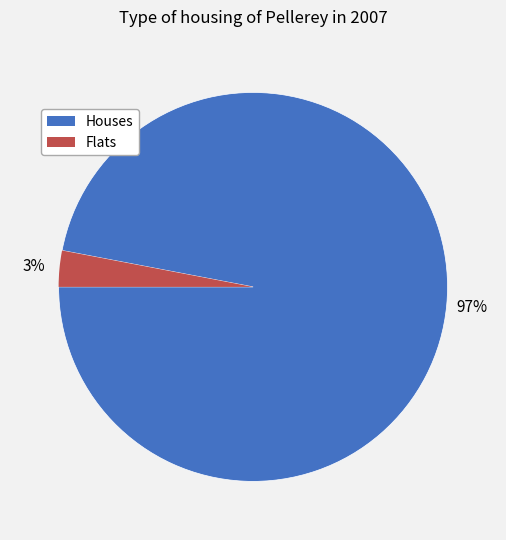

Is there a majority slice in this chart?

Yes